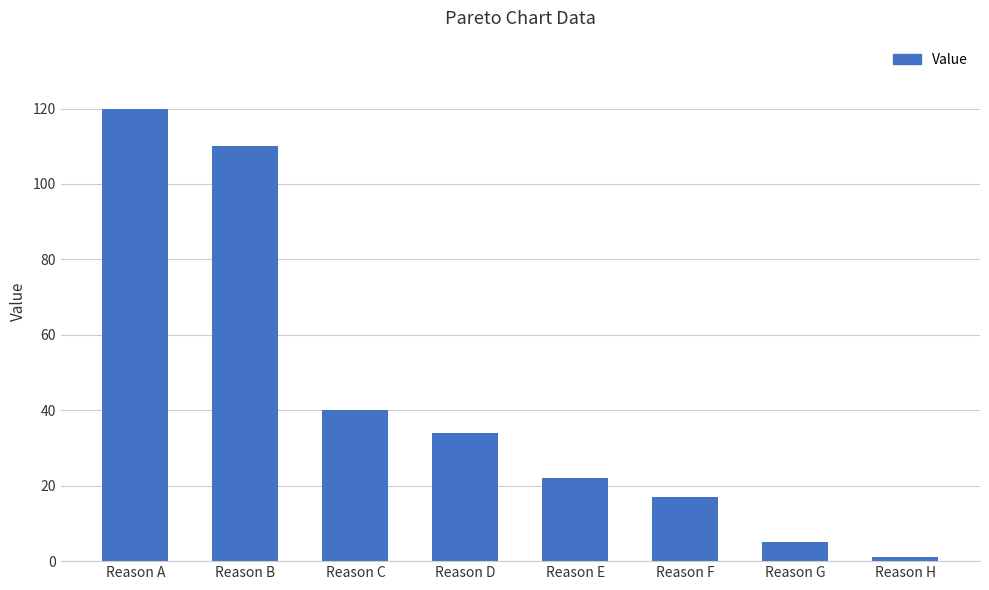

Reading left to right, list all the values displayed in this chart.

Reason A=120	Reason B=110	Reason C=40	Reason D=34	Reason E=22	Reason F=17	Reason G=5	Reason H=1